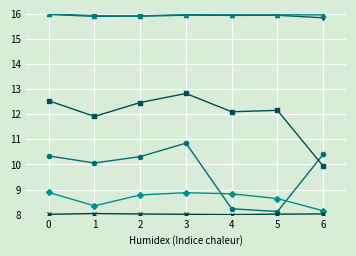

What is the total value across all series at 3?

72.5